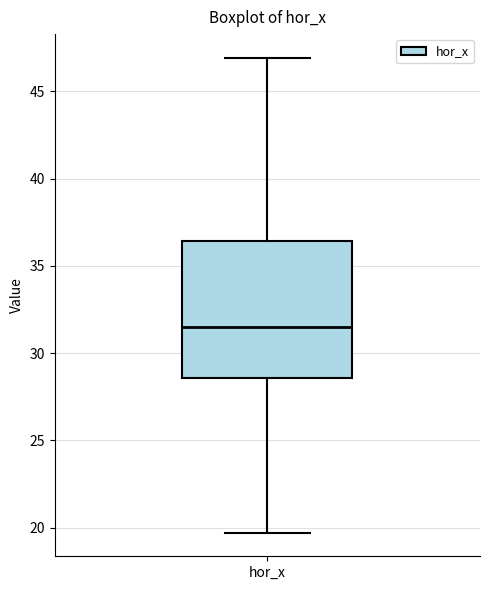

Read this box plot against the y-axis: the position of the median line, the range covered by the box, and the ends of both whiskers. The values are not printed on the chart, so give them approximately, as read against the axis.

median 31.5, box 28.5 to 36.5, whiskers 19.5 to 47.0